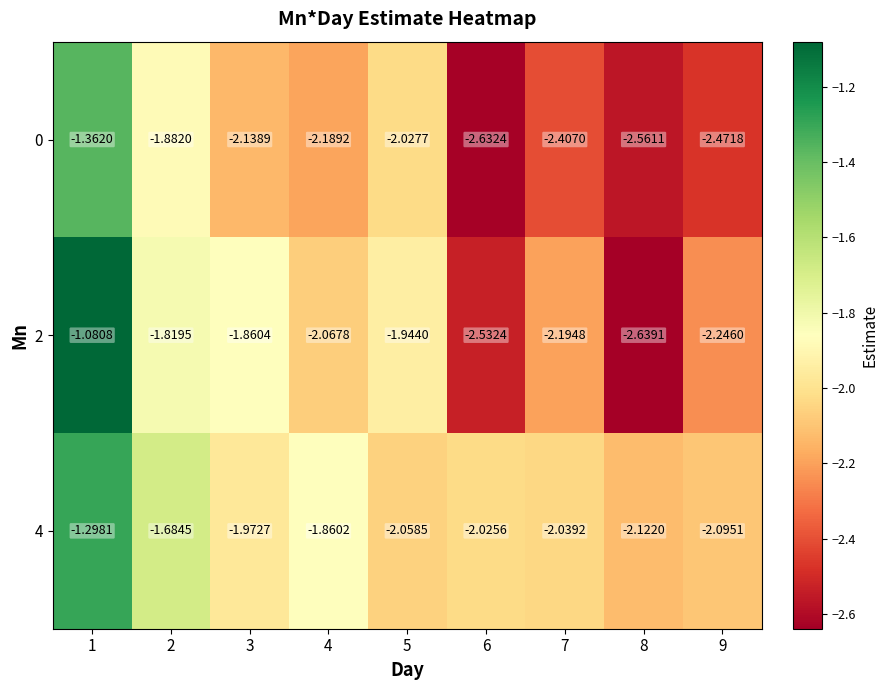

Is the value of 0 at 6 greater than the value of 2 at 4?

No